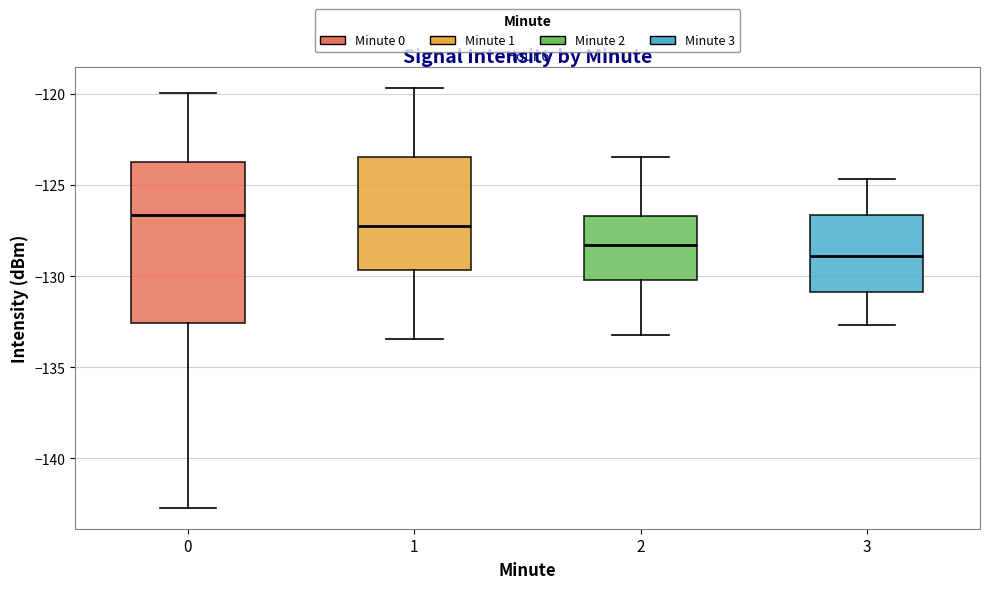

Comparing the boxes themselves (not the whiskers), which one is the tallest?

0